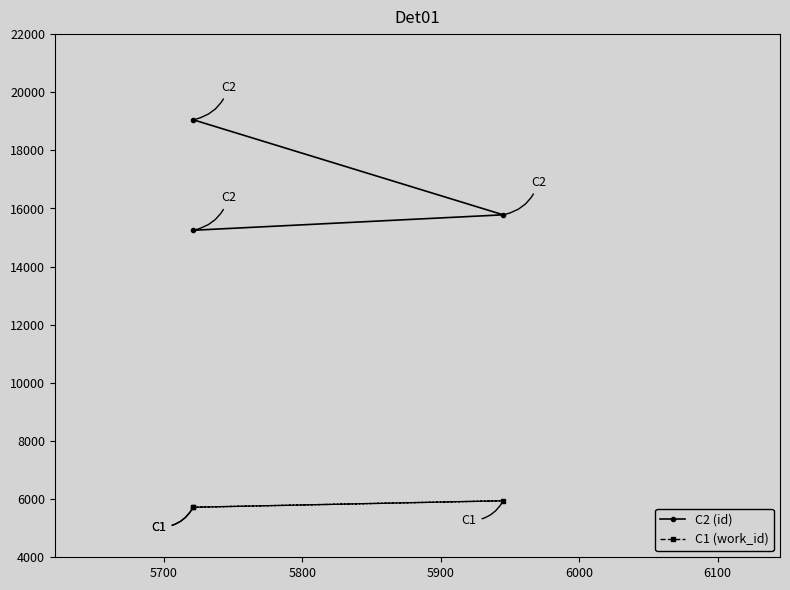

What is the value of the C1 (work_id) point at the 1st from the left?

5721